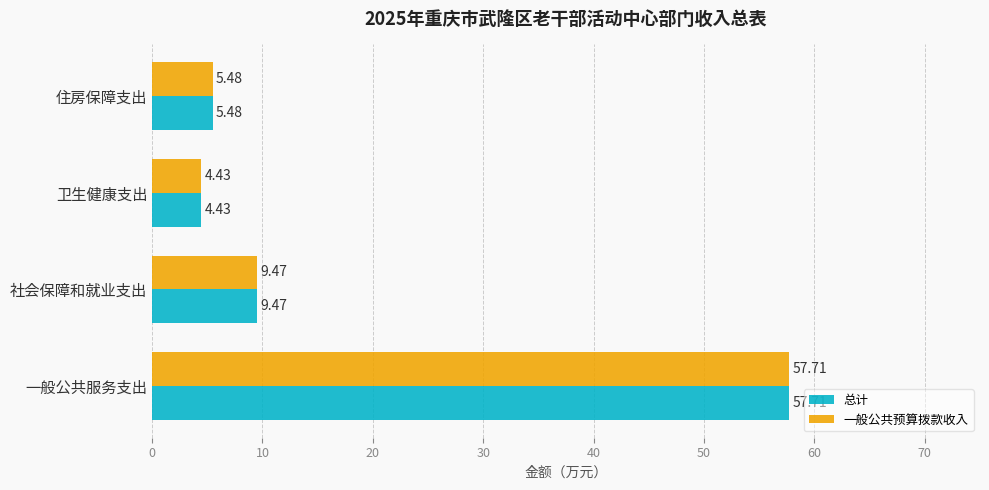

What is the total value across all series at 社会保障和就业支出?

18.9